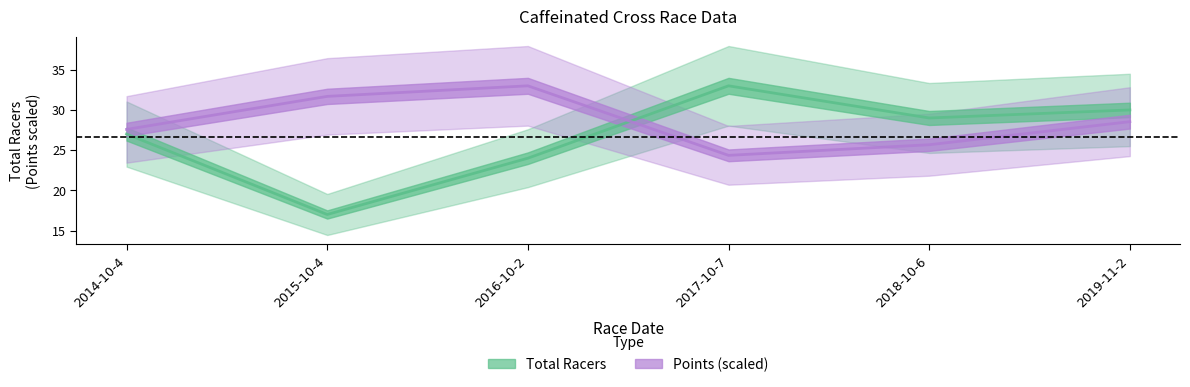

Is this an area chart (filled region under the line)?

No